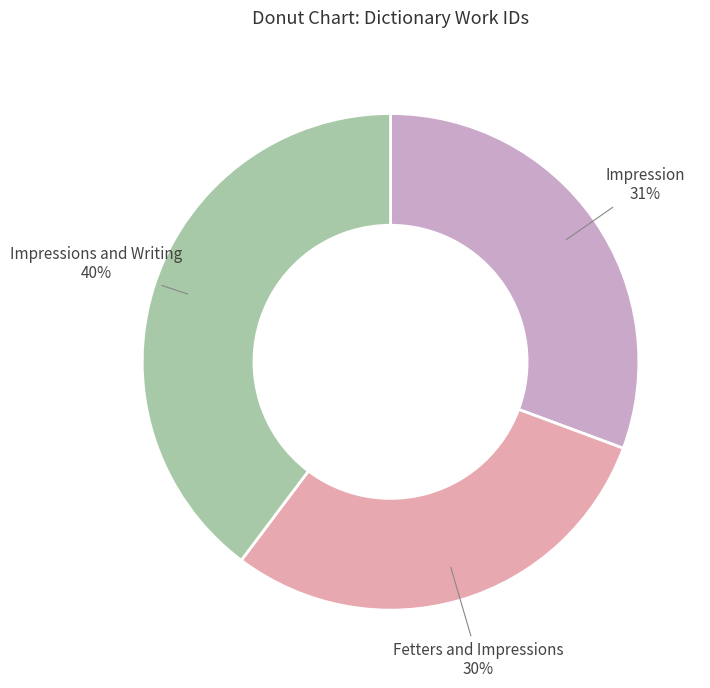

To the nearest percent, what percentage of the pie is Impressions and Writing?

40%